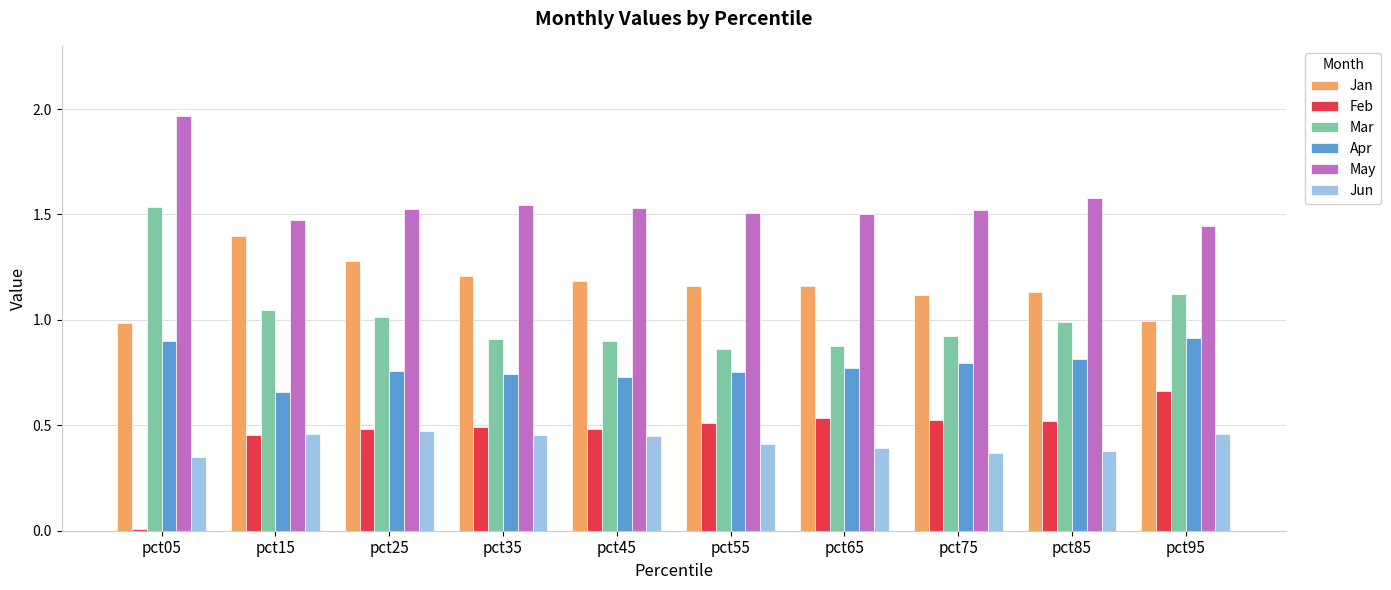

True or false: Mar has a value of 0.3 at pct65.

False